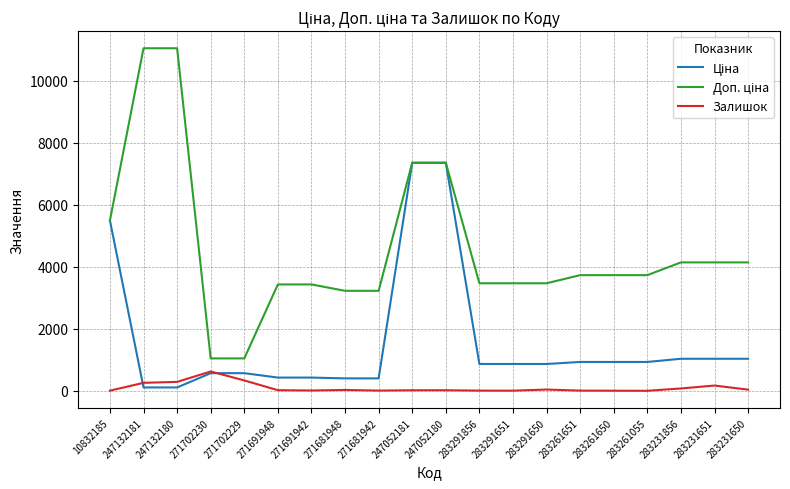

True or false: Залишок has a value of 78.0 at 283231856.

True